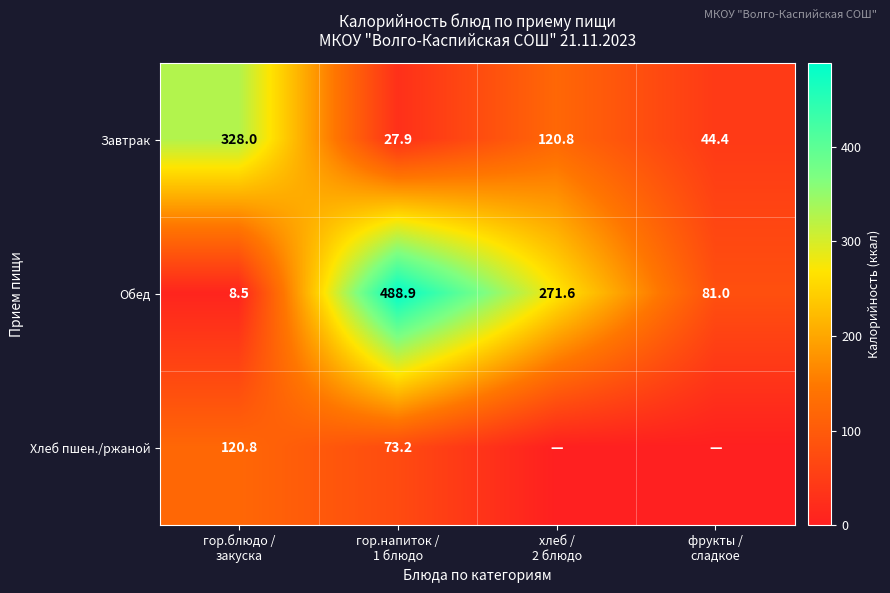

What is the average value of the Обед series?

212.5